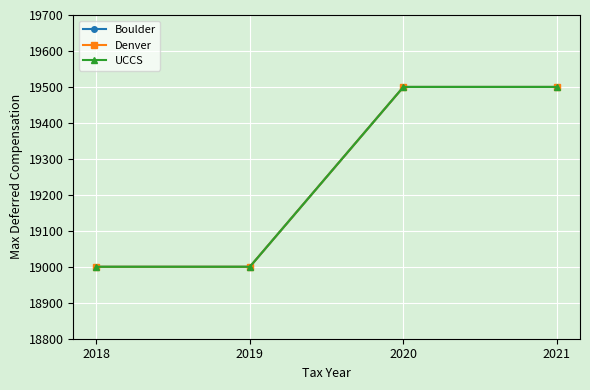

Is this an area chart (filled region under the line)?

No